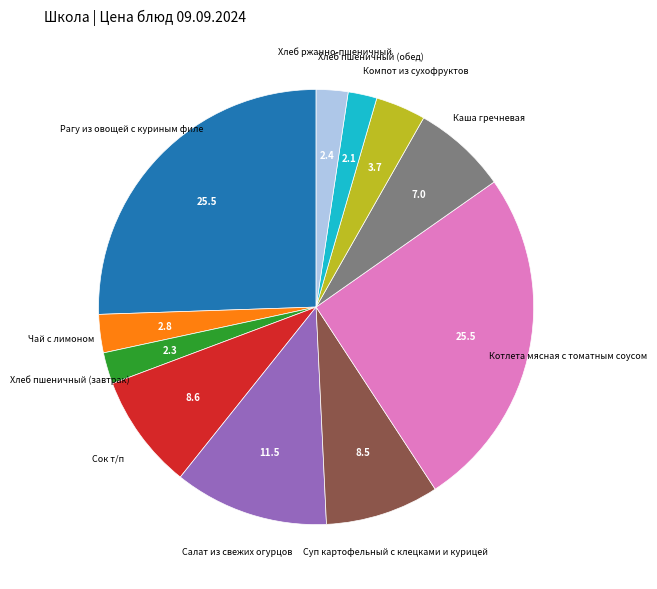

Between Хлеб пшеничный (обед) and Компот из сухофруктов, which is larger?

Компот из сухофруктов